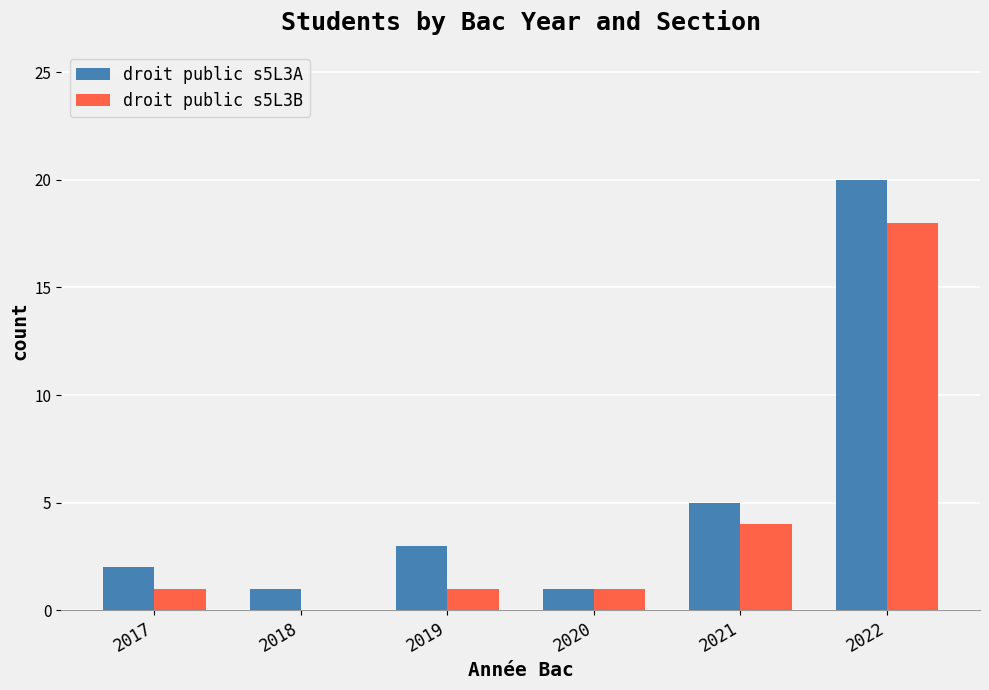

Which series changed the most between 2019 and 2020?

droit public s5L3A